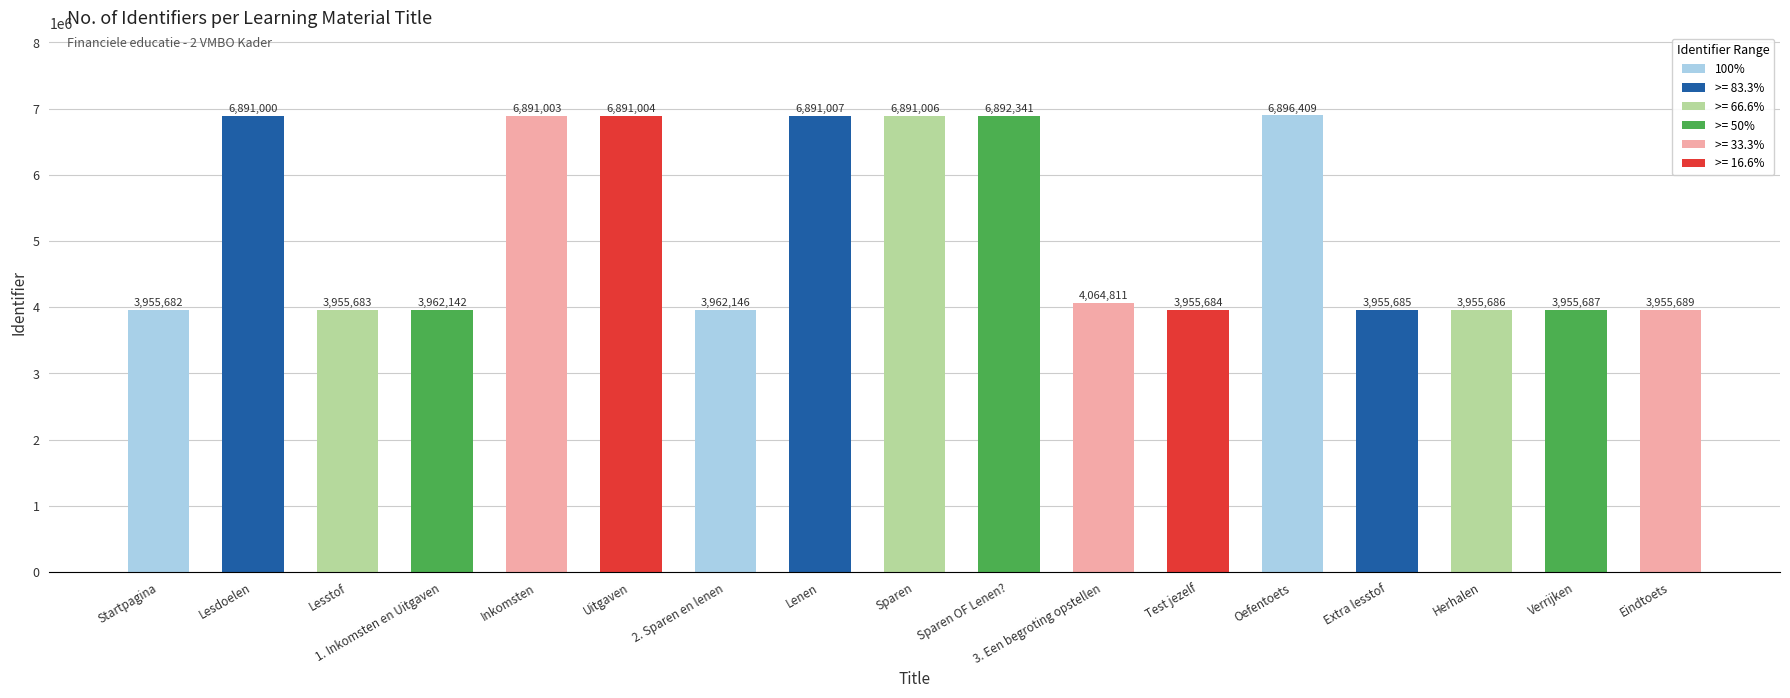

How many bars are there in total?

17